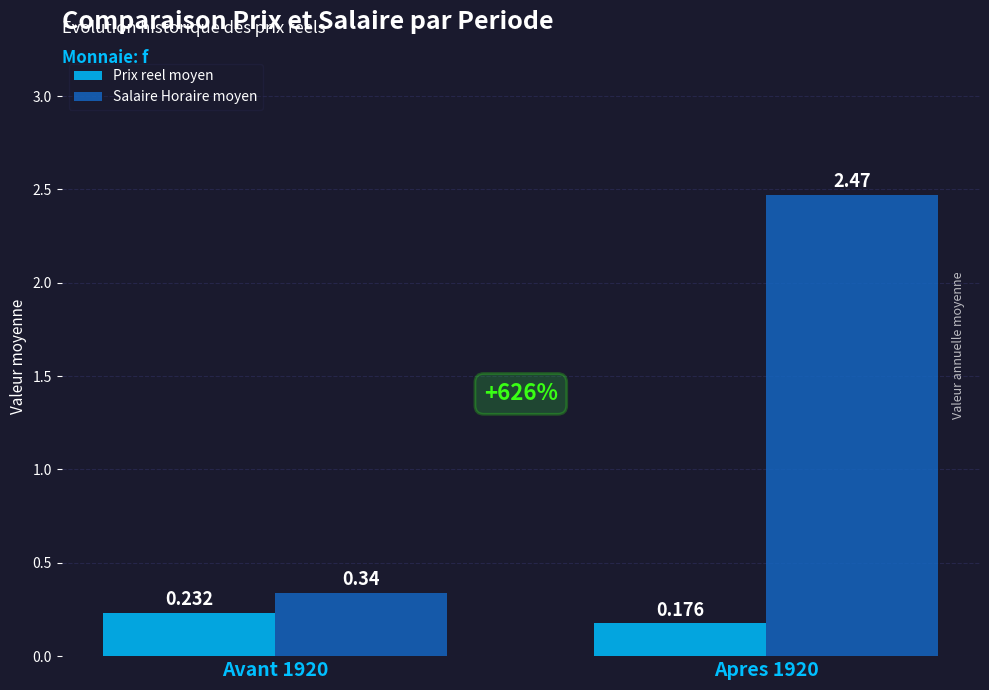

Which series changed the most between Avant 1920 and Apres 1920?

Salaire Horaire moyen